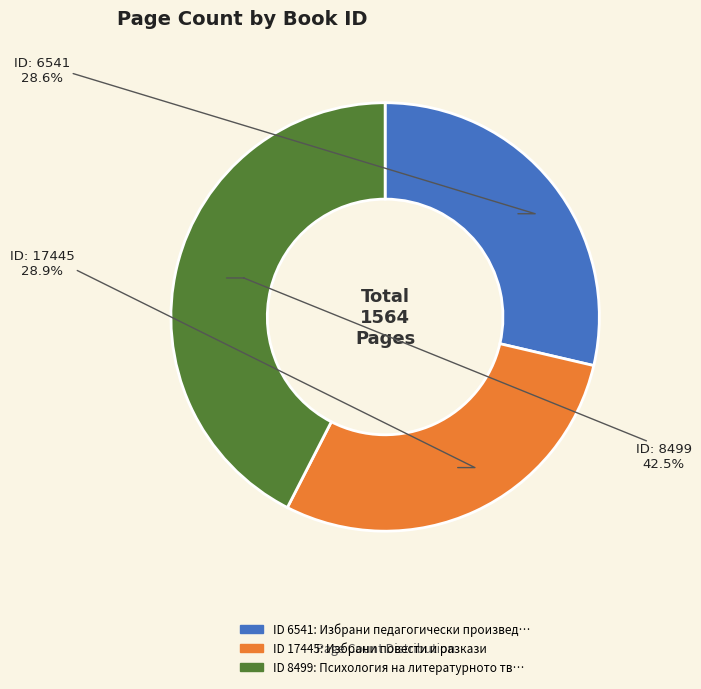

How many slices are in this pie chart?

3